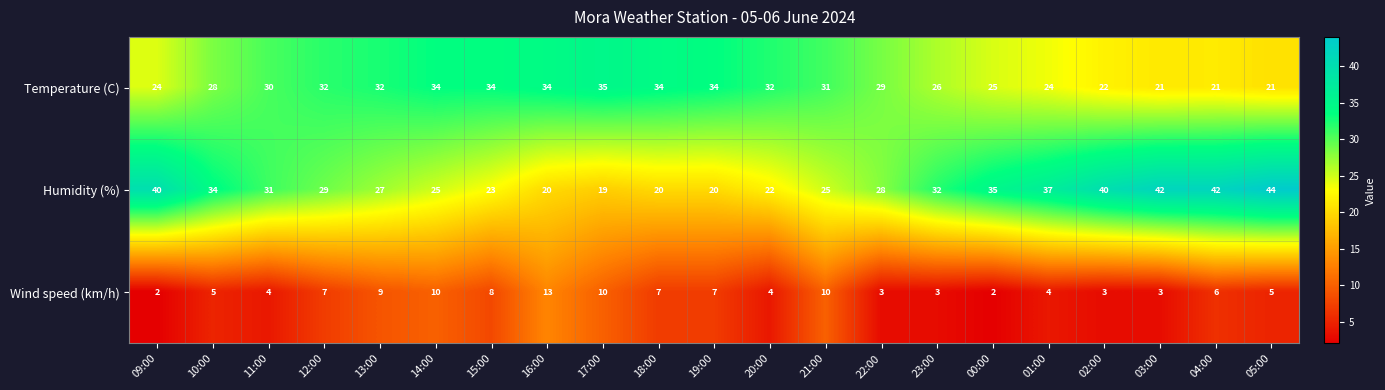

List the series in order of their peak value, highest first.

Humidity (%), Temperature (C), Wind speed (km/h)